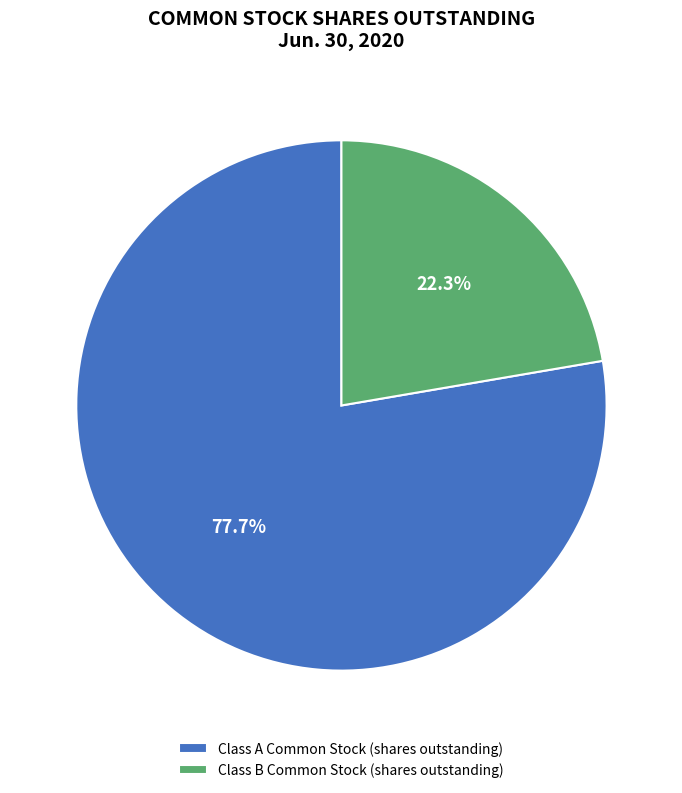

Does Class A Common Stock (shares outstanding) account for over 50% of the chart?

Yes